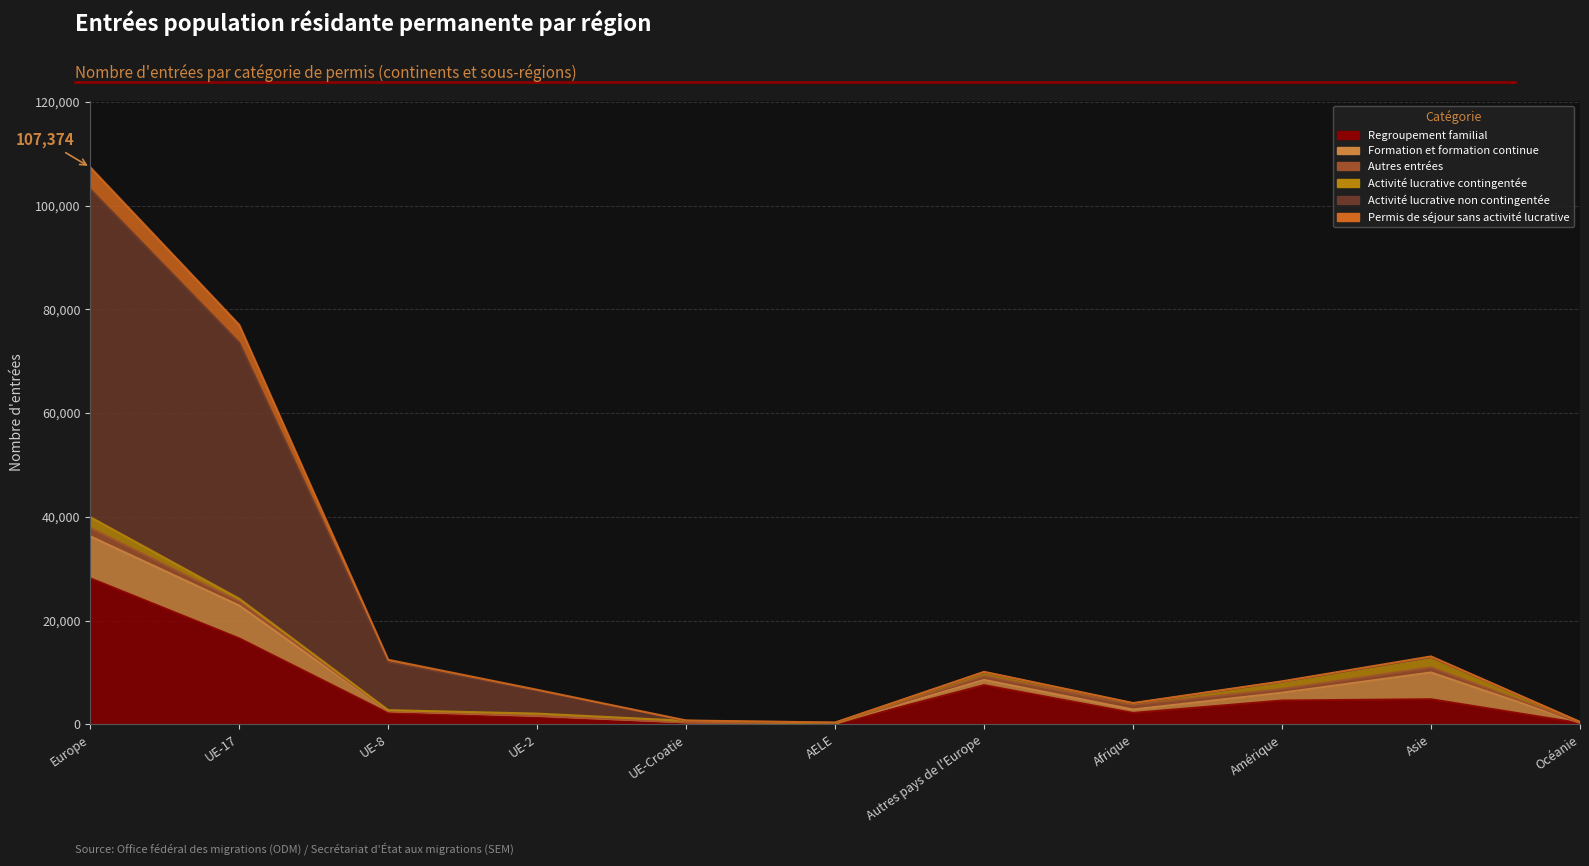

What is the difference between the maximum and minimum values in the Regroupement familial series?

28090